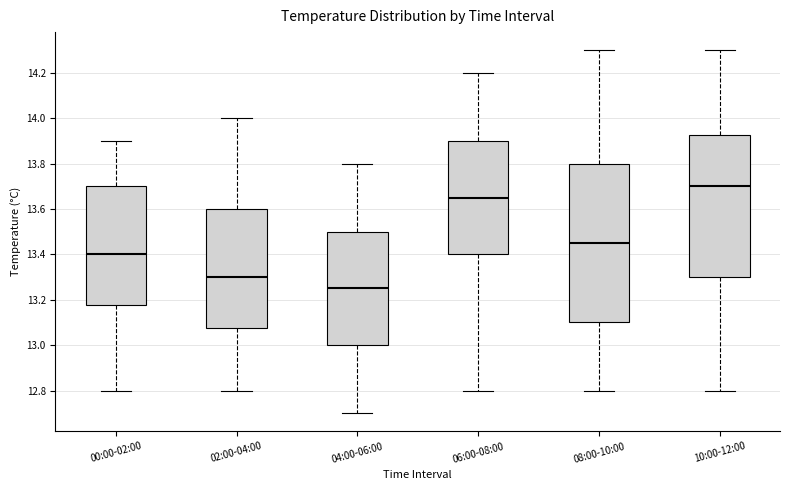

Which box has the lowest median line?

04:00-06:00